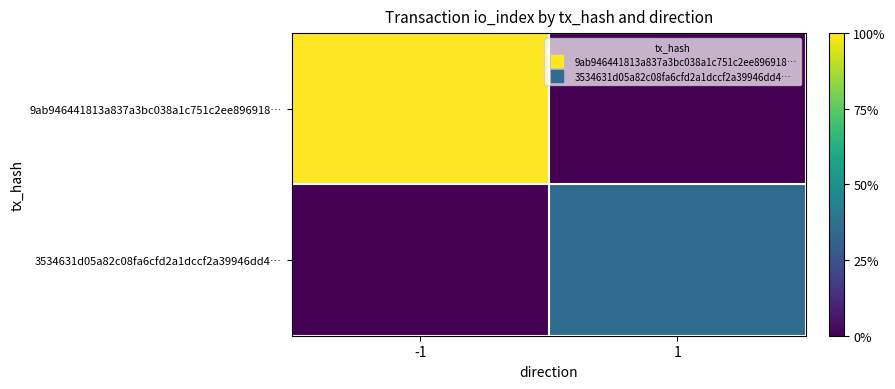

Rank the series at 1 from highest to lowest value.

3534631d05a82c08fa6cfd2a1dccf2a39946dd4…, 9ab946441813a837a3bc038a1c751c2ee896918…